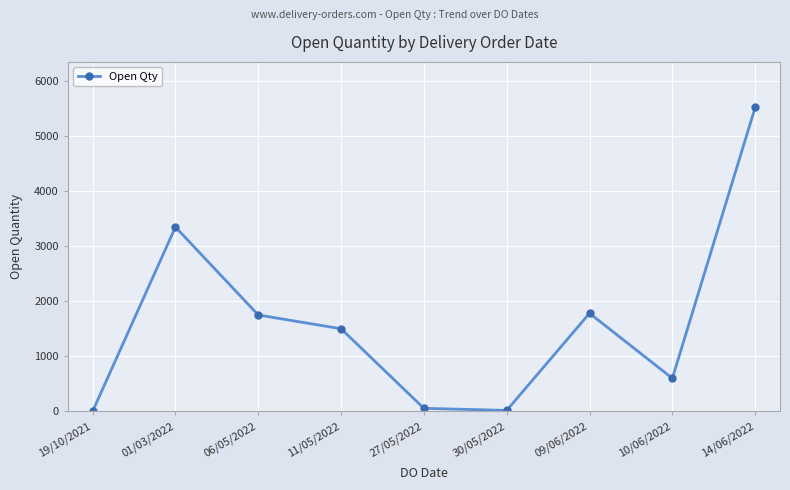

Which category has the highest value across all series?

14/06/2022